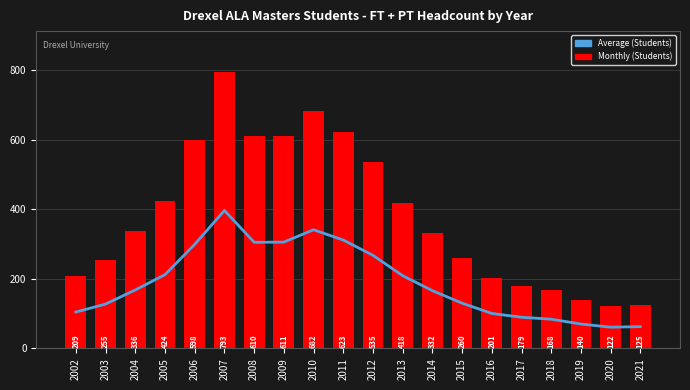

What are all the series names shown in the legend?

Average (Students), Monthly (Students)